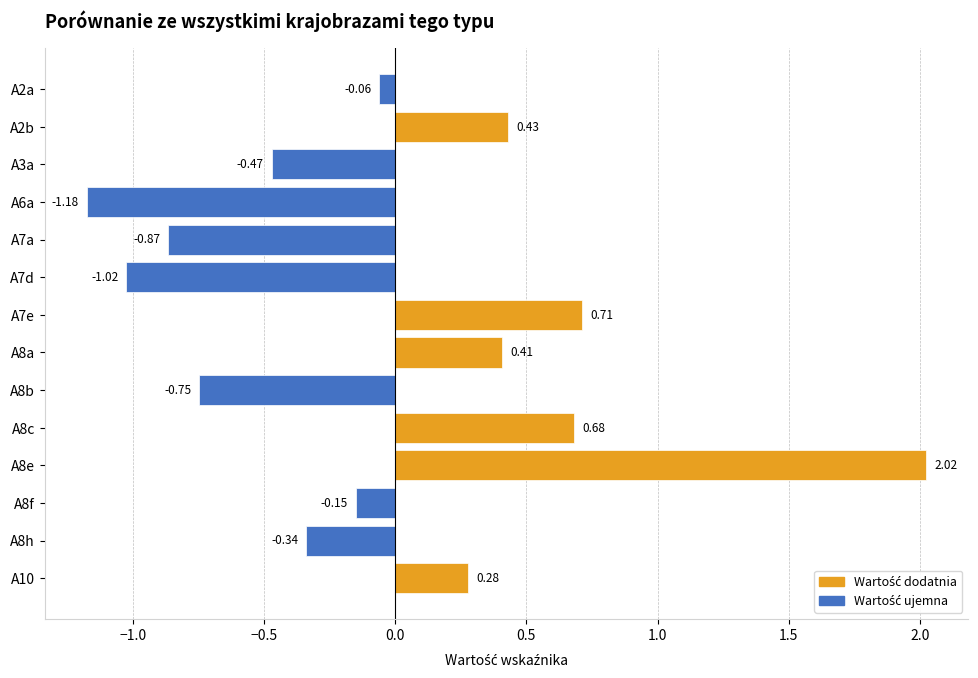

What is the change in value from A7a to A8h?

+0.5